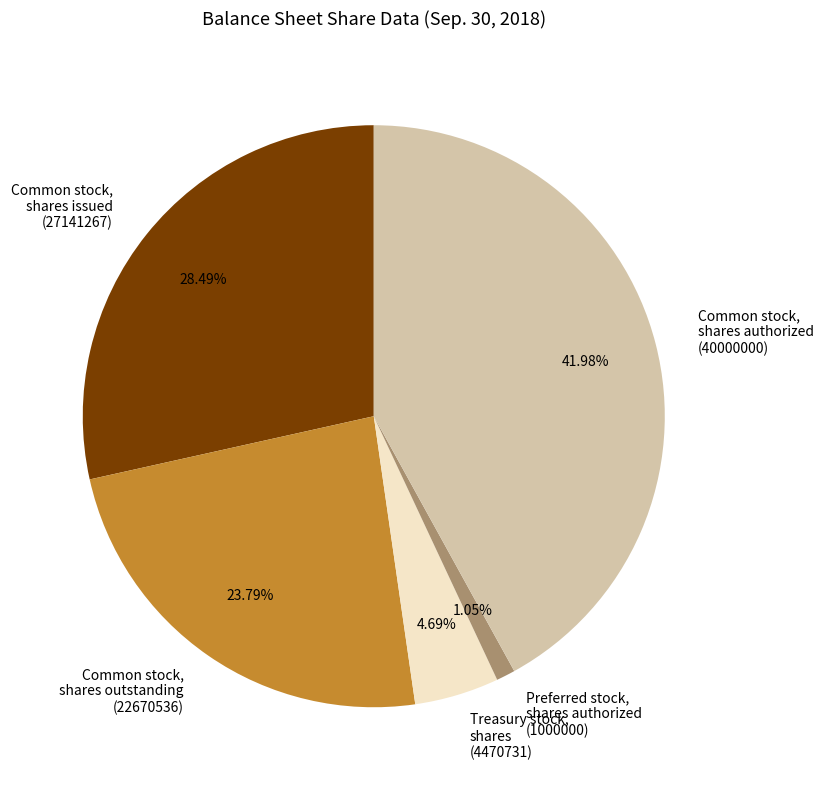

To the nearest percent, what percentage of the pie is Treasury stock, shares?

5%